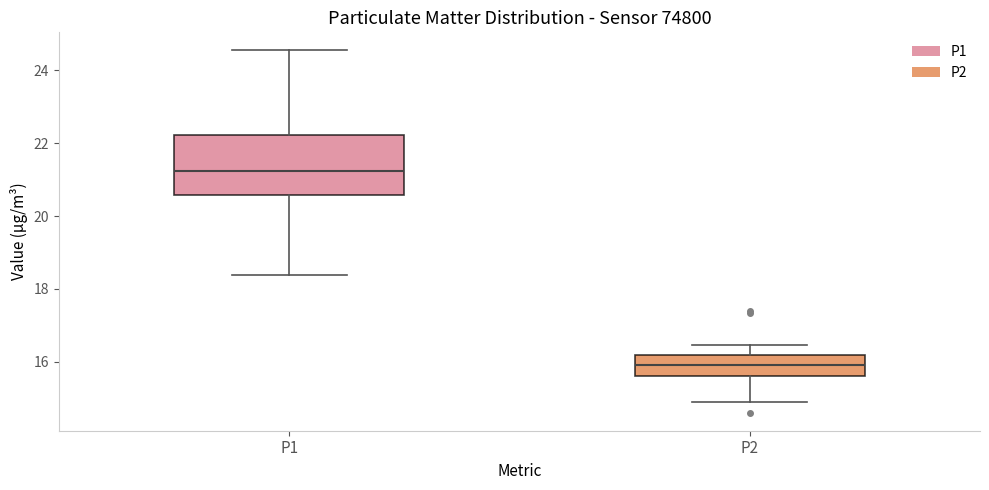

Where does the upper whisker of the box for P1 end on the y-axis? The values are not printed on the chart, so give them approximately, as read against the axis.

24.6